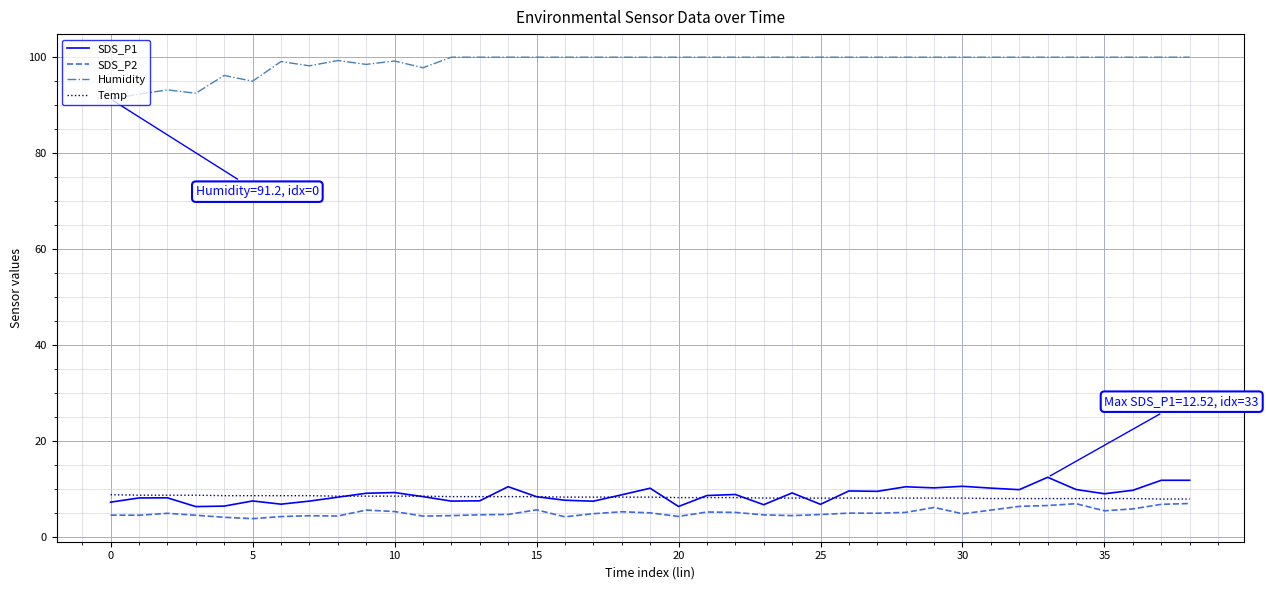

True or false: SDS_P1 and Humidity intersect in this chart.

False